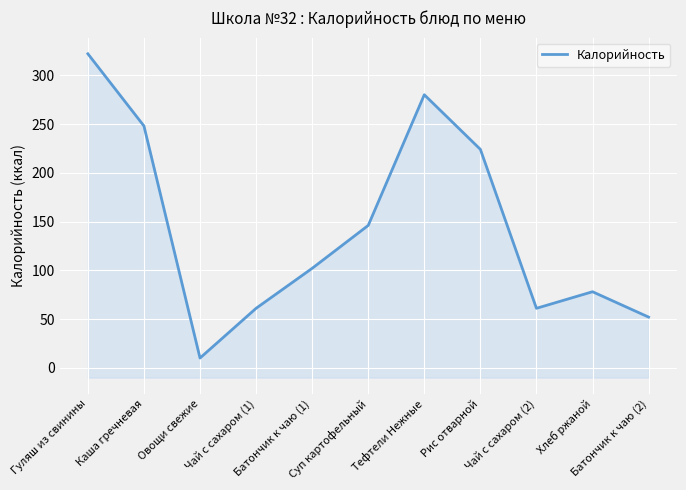

What is the minimum value shown in the chart?

10